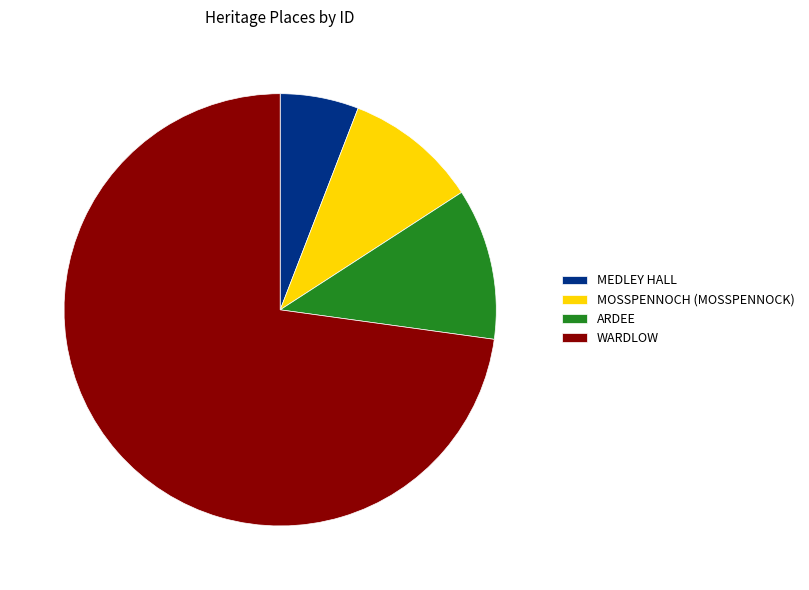

Which category has the biggest portion of the pie?

WARDLOW